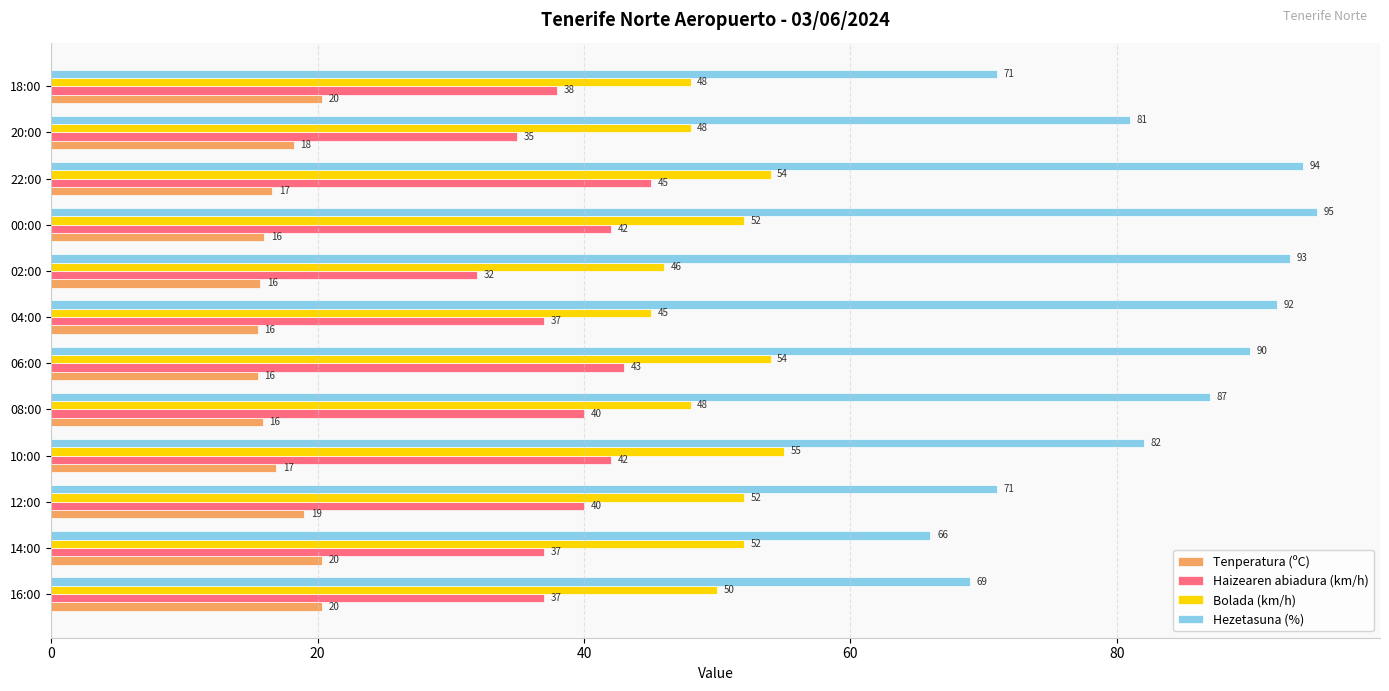

Which category has the lowest value in the Bolada (km/h) series?

04:00